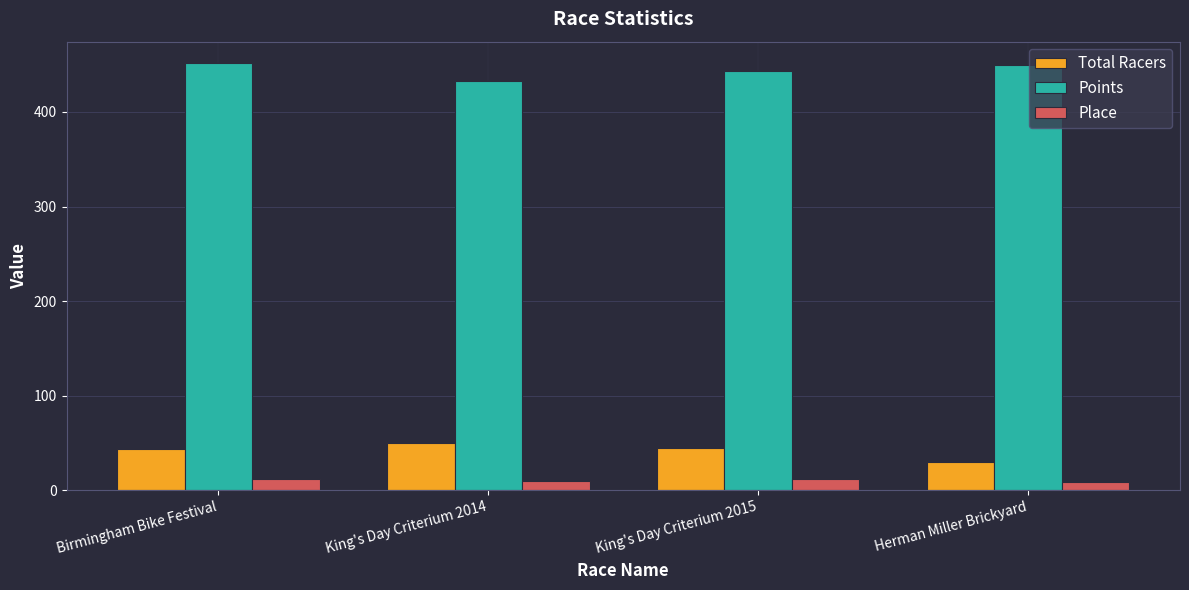

Which series has the largest total across all categories?

Points